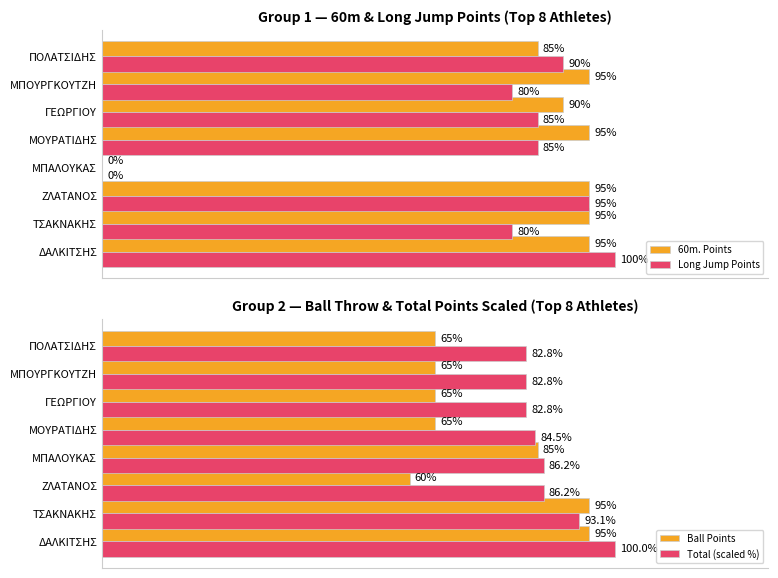

Count the number of categories in the chart.

8